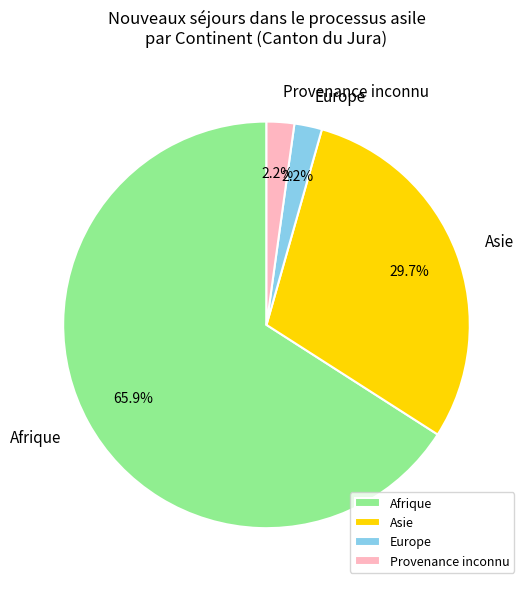

The Asie slice represents 23% of the pie. True or false?

False